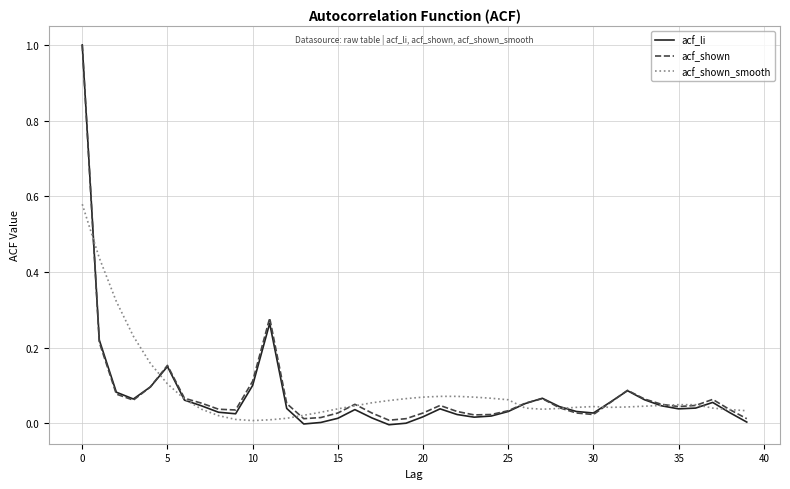

What is the highest value of the acf_shown series?

1.0